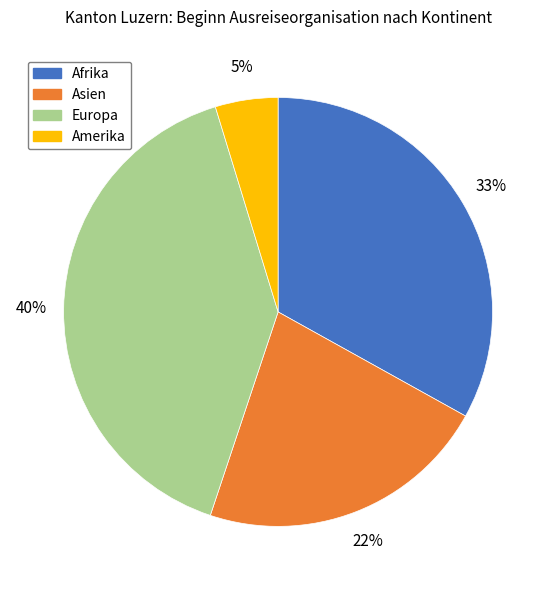

How many segments does this pie chart have?

4